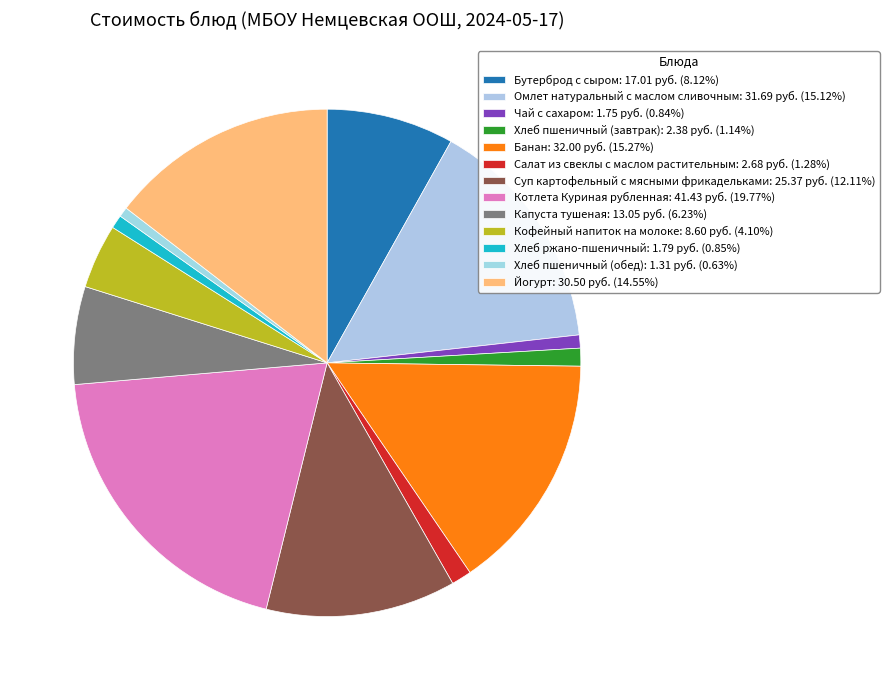

What is the largest slice in the pie chart?

Котлета Куриная рубленная